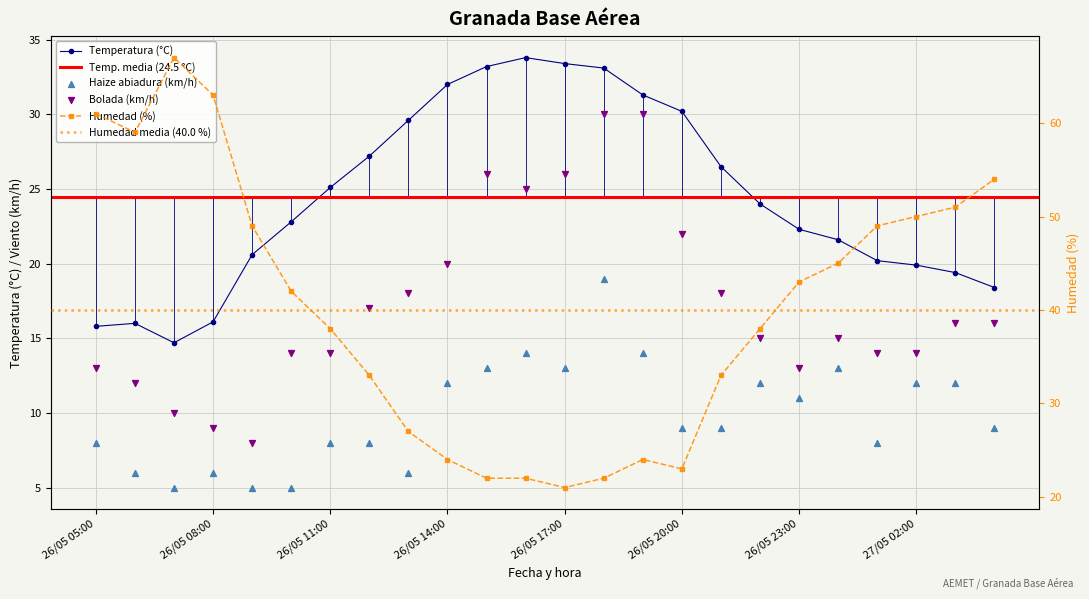

Which series contains the highest Y value?

Humedad (%)